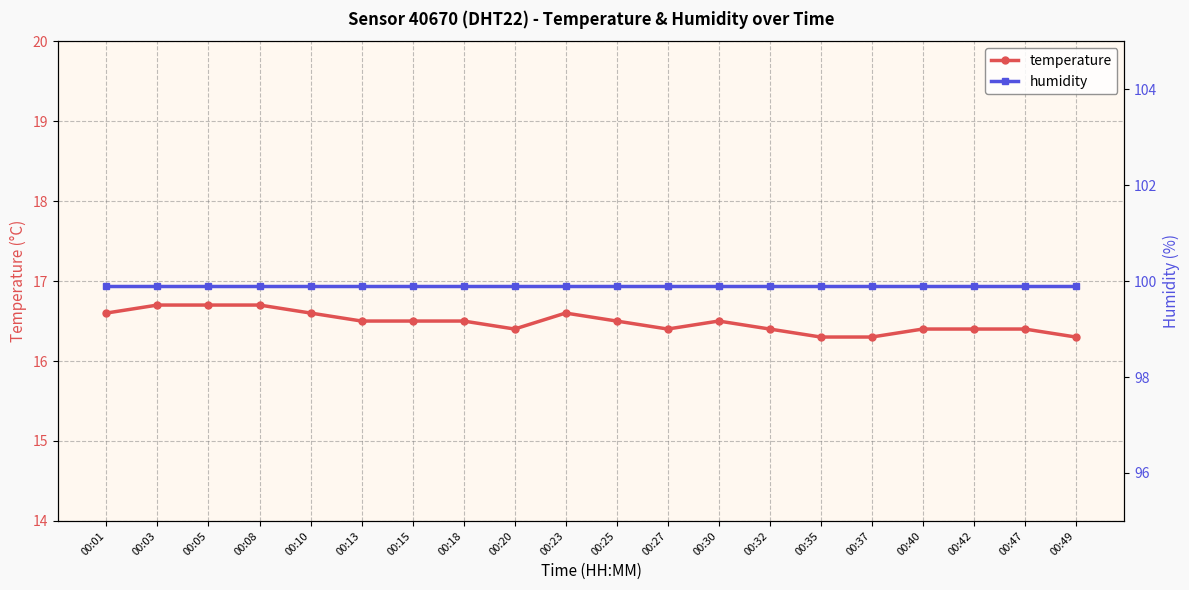

What are all the series names shown in the legend?

temperature, humidity